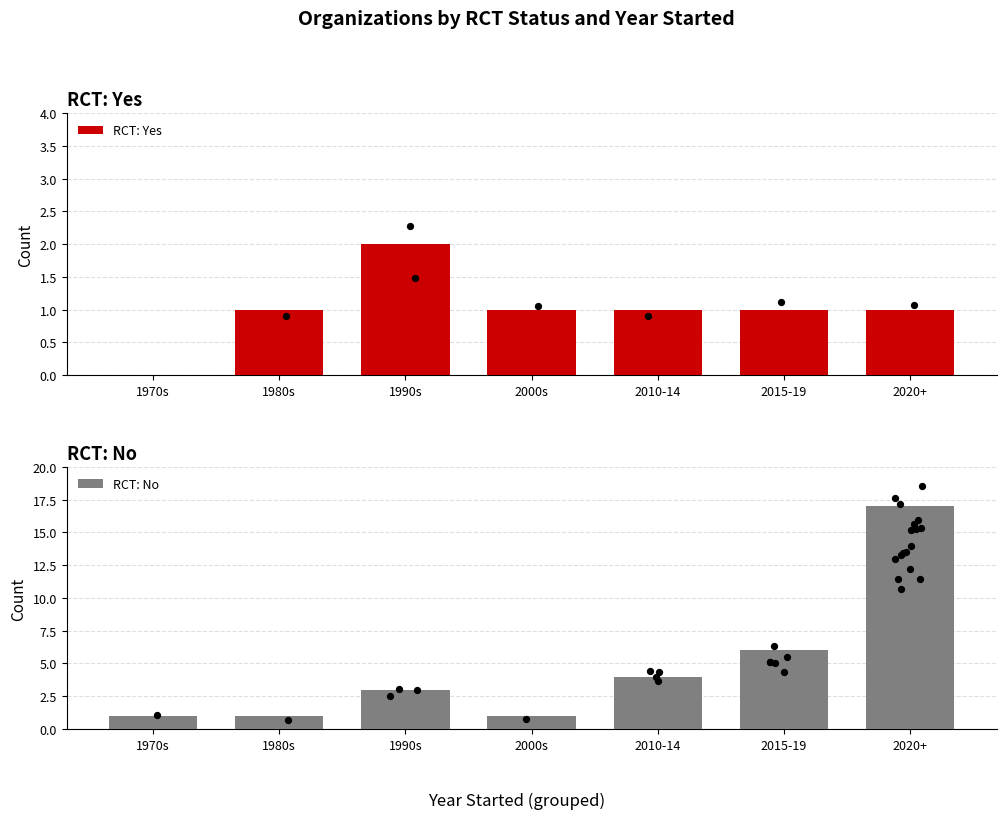

What is the total value across all series at 1970s?

1